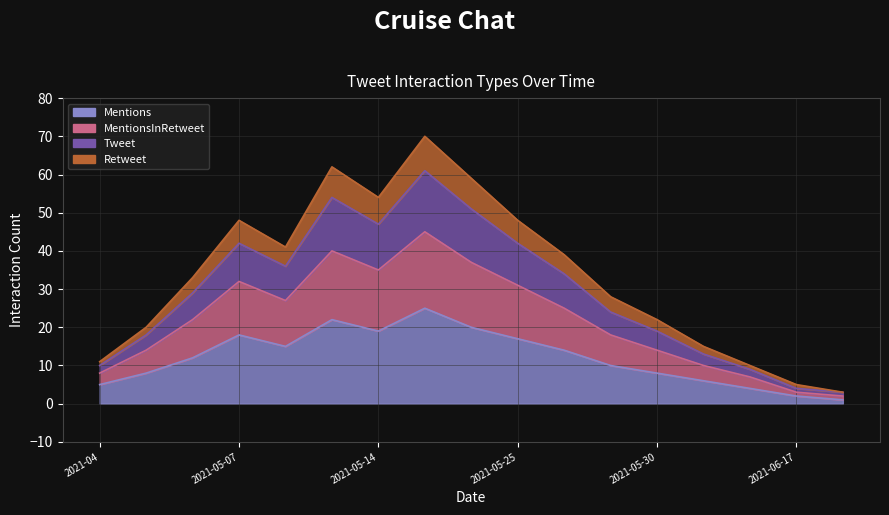

At which label does Retweet reach its peak?

2021-05-20